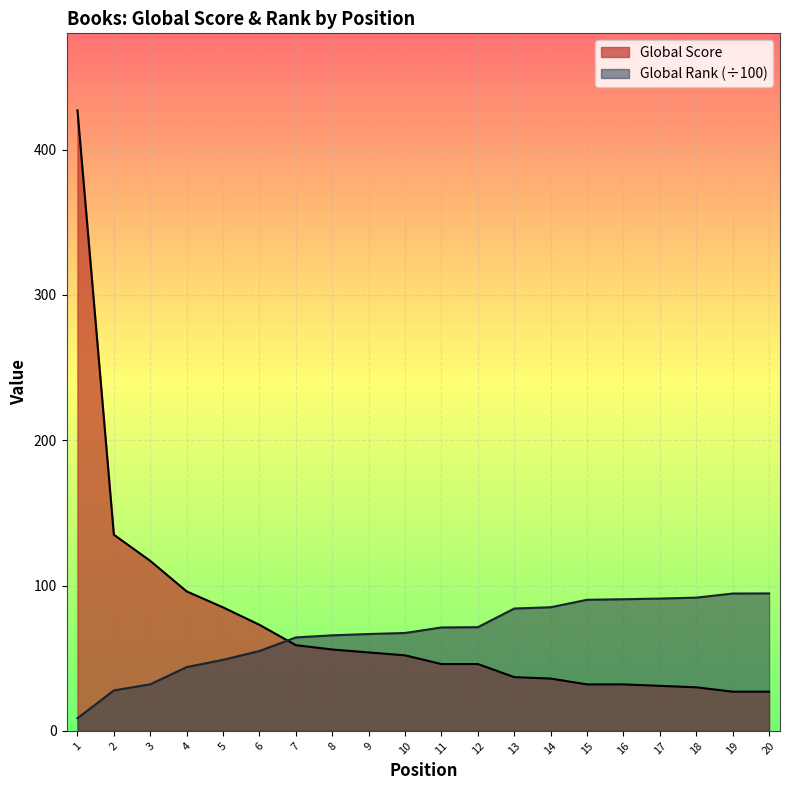

What is the approximate value of Global Score at 20?

27.0